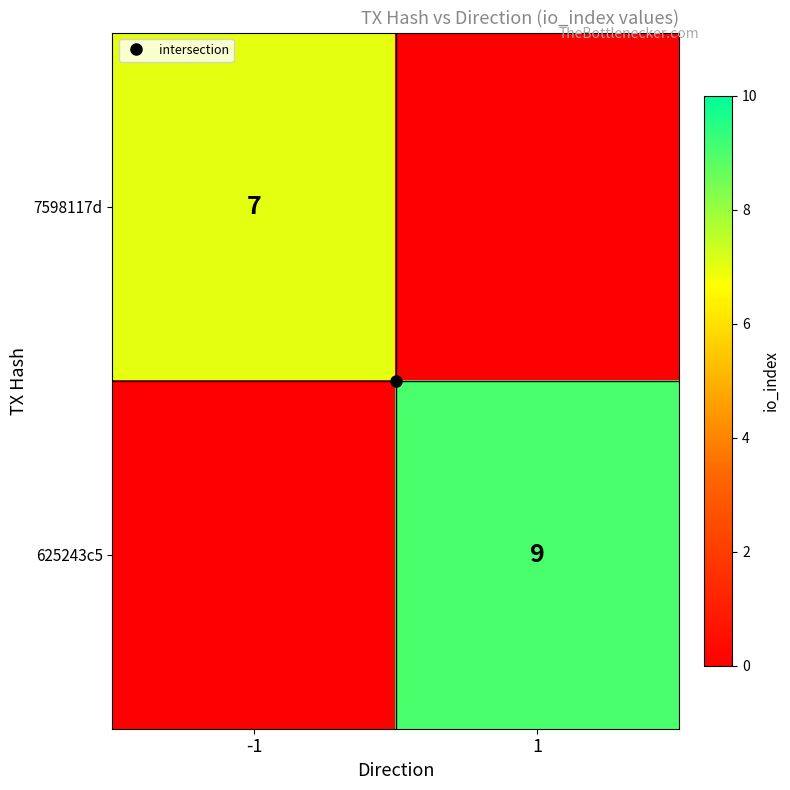

Count the 7598117d values in the range 0 to 7.

2